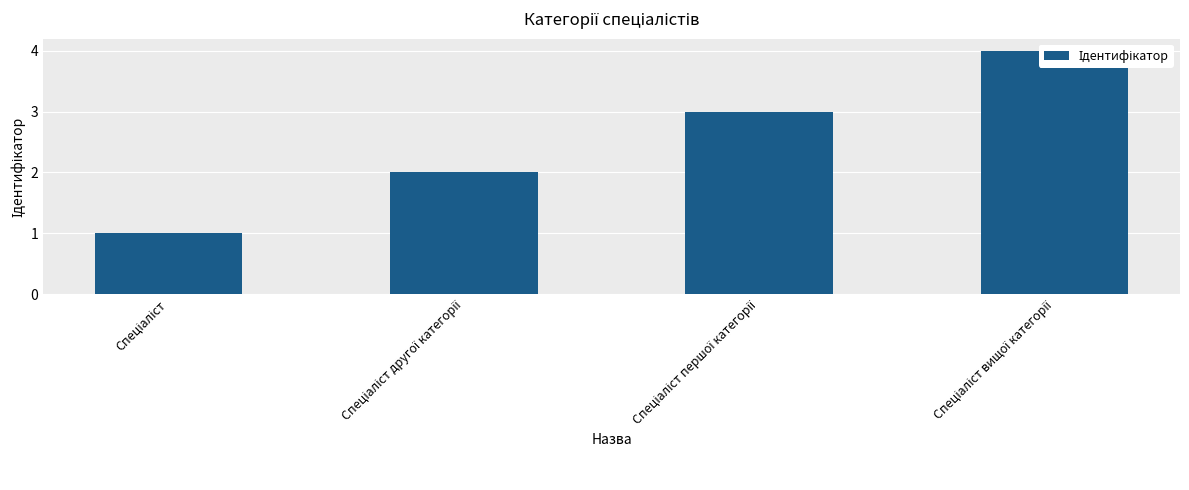

How many bars are there in total?

4